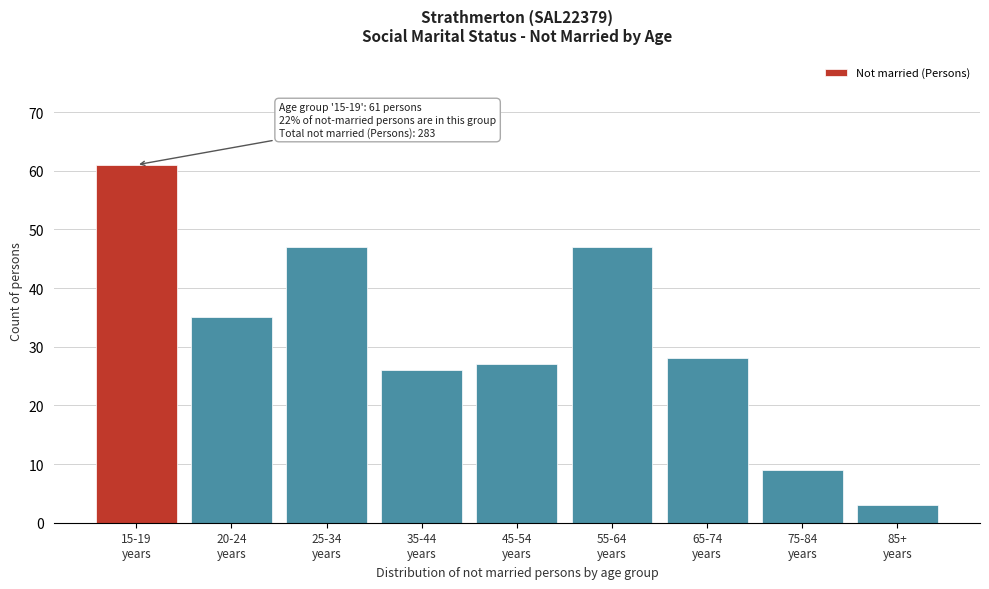

Reading left to right, extract all data points from this chart.

61	35	47	26	27	47	28	9	3